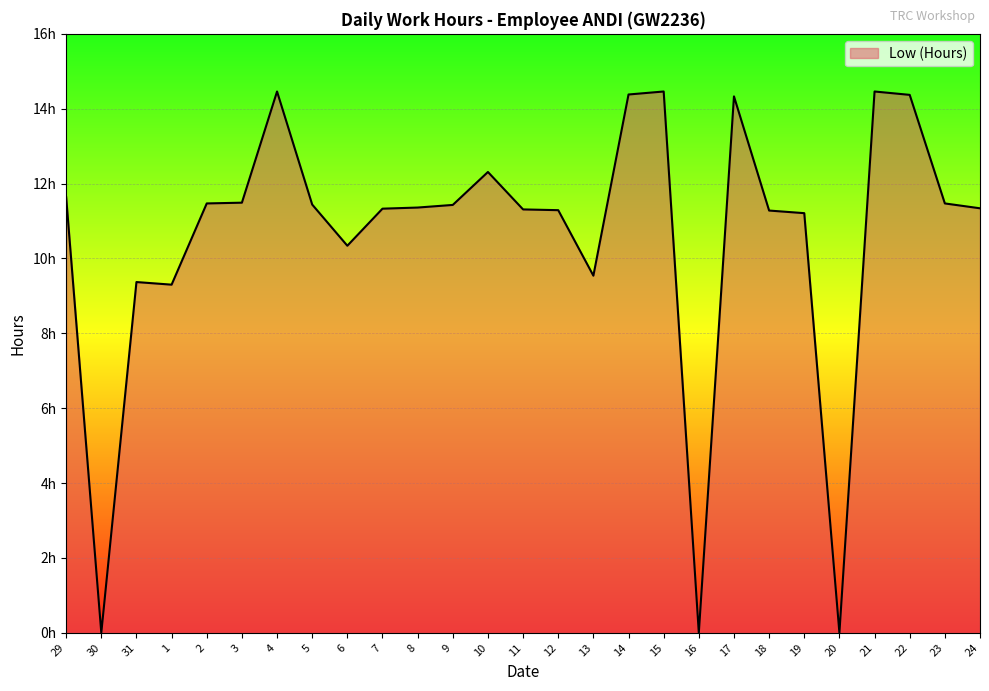

What is the change in value from 21 to 23?

-3.0